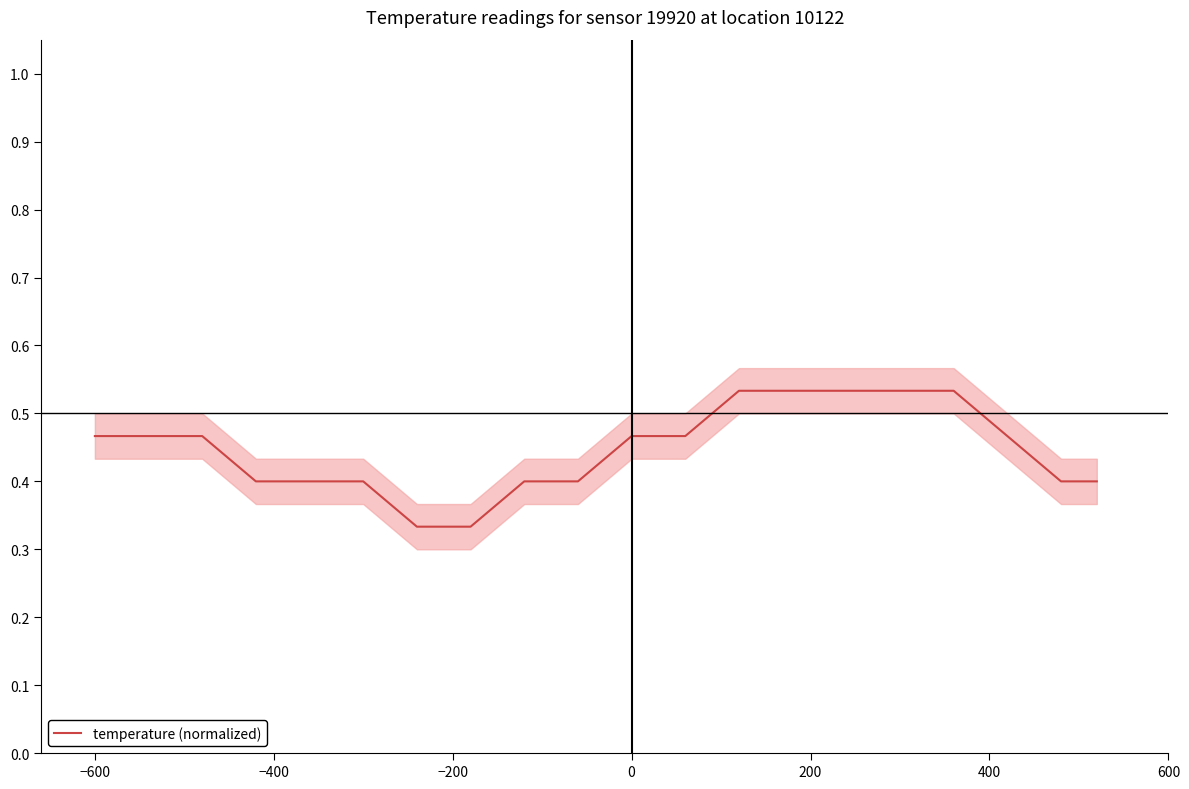

Does the chart display data point markers on the line(s)?

No